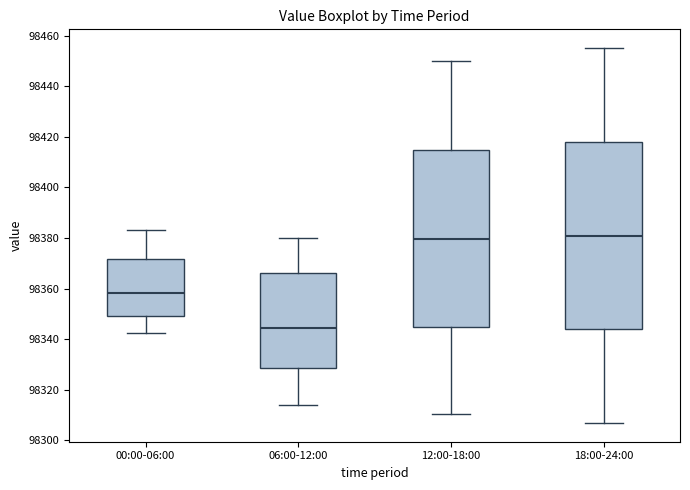

Reading left to right, transcribe this box plot: for each box, give where its median line is, the range the box spans, and where its two whiskers end, as read against the y-axis. The values are not printed on the chart, so give them approximately, as read against the axis.

00:00-06:00: median 98358, box 98350 to 98372, whiskers 98342 to 98384
06:00-12:00: median 98344, box 98328 to 98366, whiskers 98314 to 98380
12:00-18:00: median 98380, box 98344 to 98414, whiskers 98310 to 98450
18:00-24:00: median 98382, box 98344 to 98418, whiskers 98306 to 98456